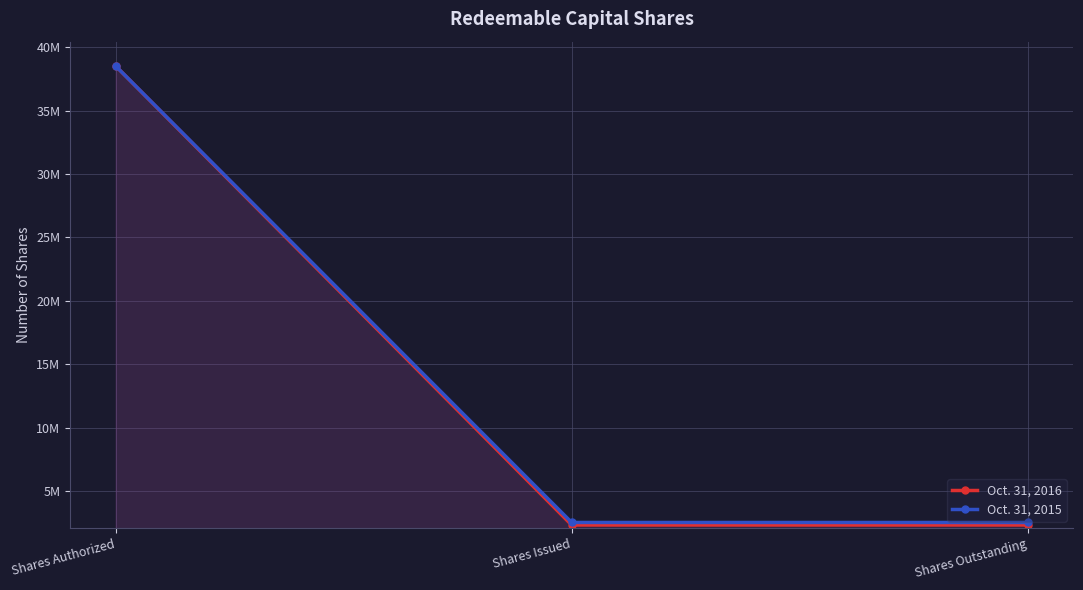

What are all the series names shown in the legend?

Oct. 31, 2016, Oct. 31, 2015